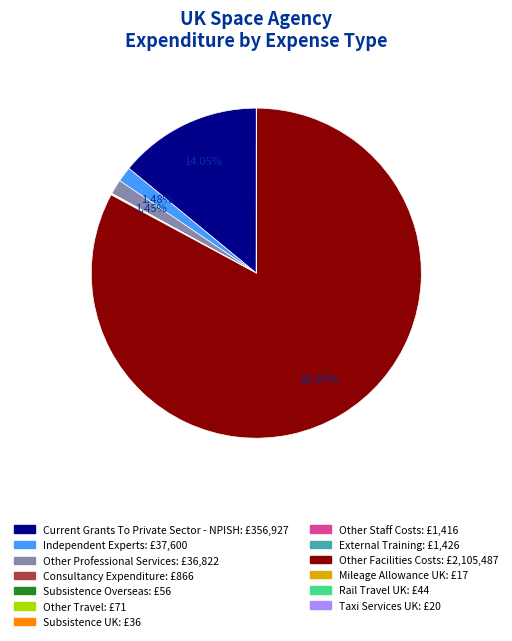

Which slice is the largest?

Other Facilities Costs